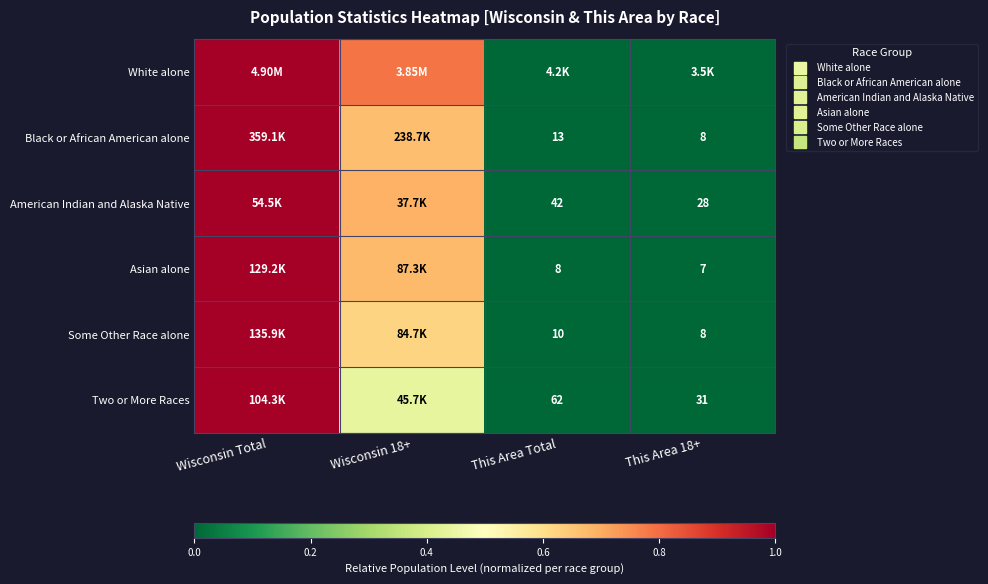

Which series has the largest range (max minus min)?

White alone